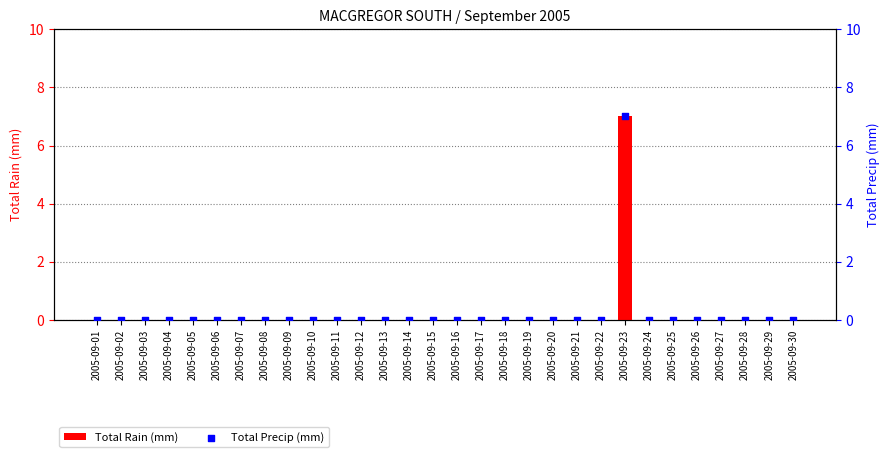

What are all the series names shown in the legend?

Total Rain (mm), Total Precip (mm)